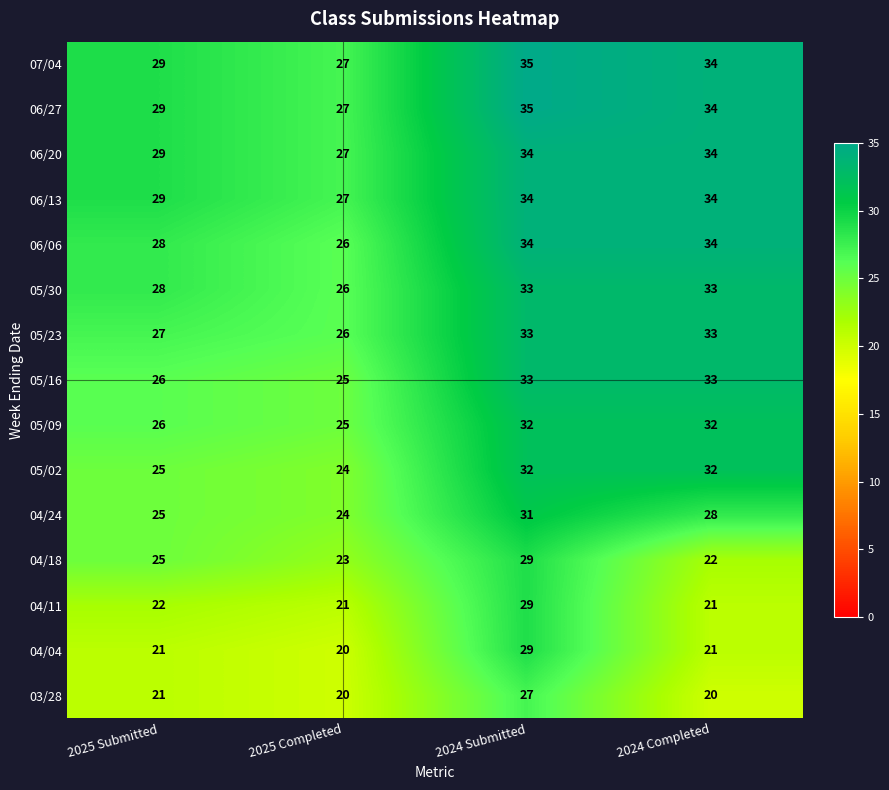

What is the spread (max minus min) of values at 2024 Submitted?

8